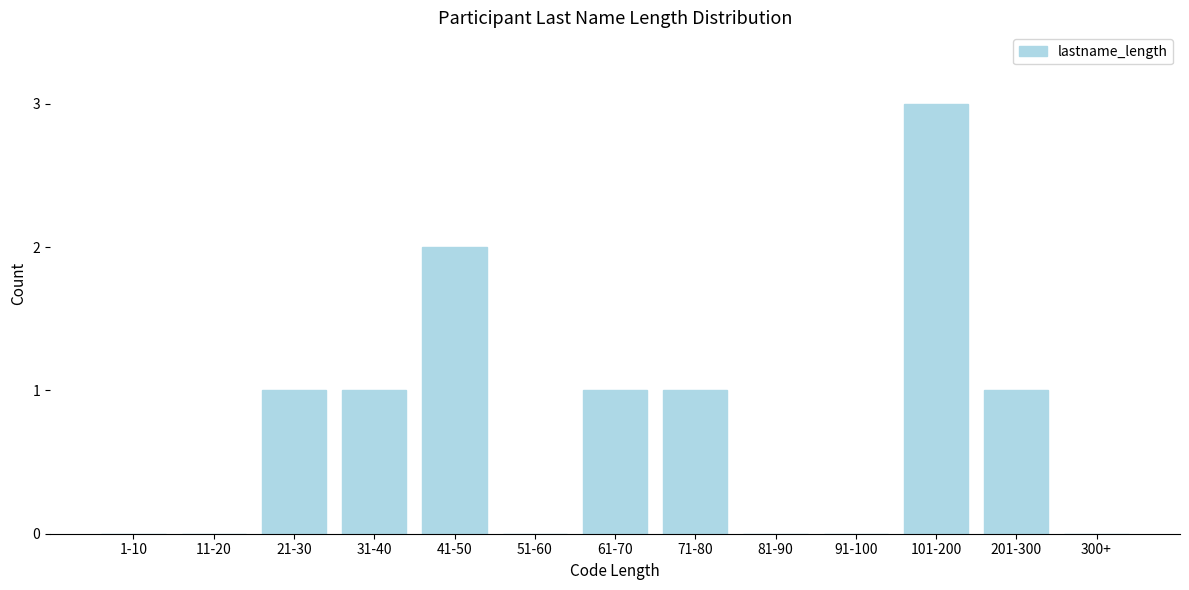

Reading right to left, extract all data points from this chart.

300+=0	201-300=1	101-200=3	91-100=0	81-90=0	71-80=1	61-70=1	51-60=0	41-50=2	31-40=1	21-30=1	11-20=0	1-10=0